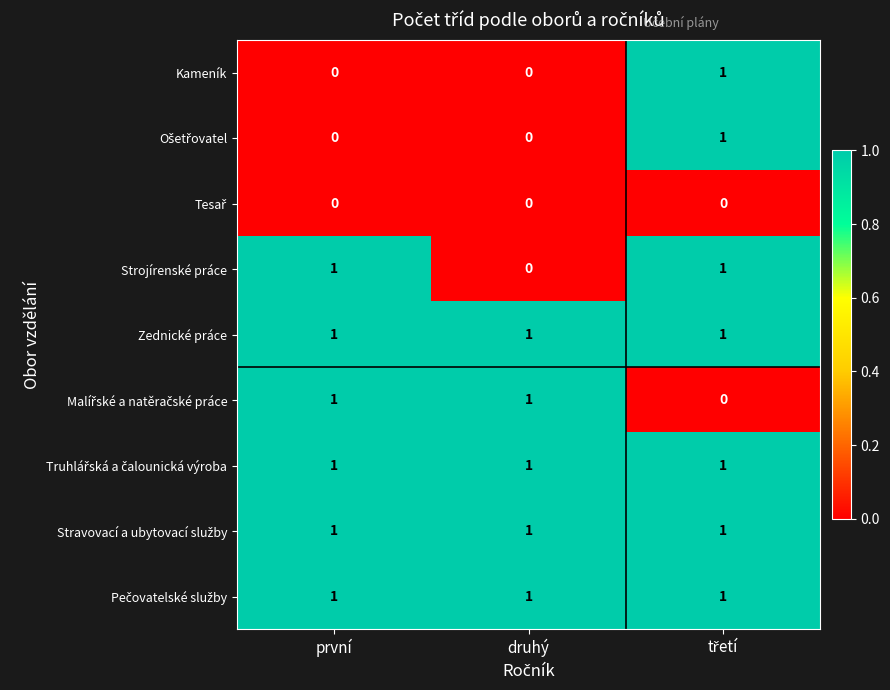

The Zednické práce series shows 1 at první. True or false?

True